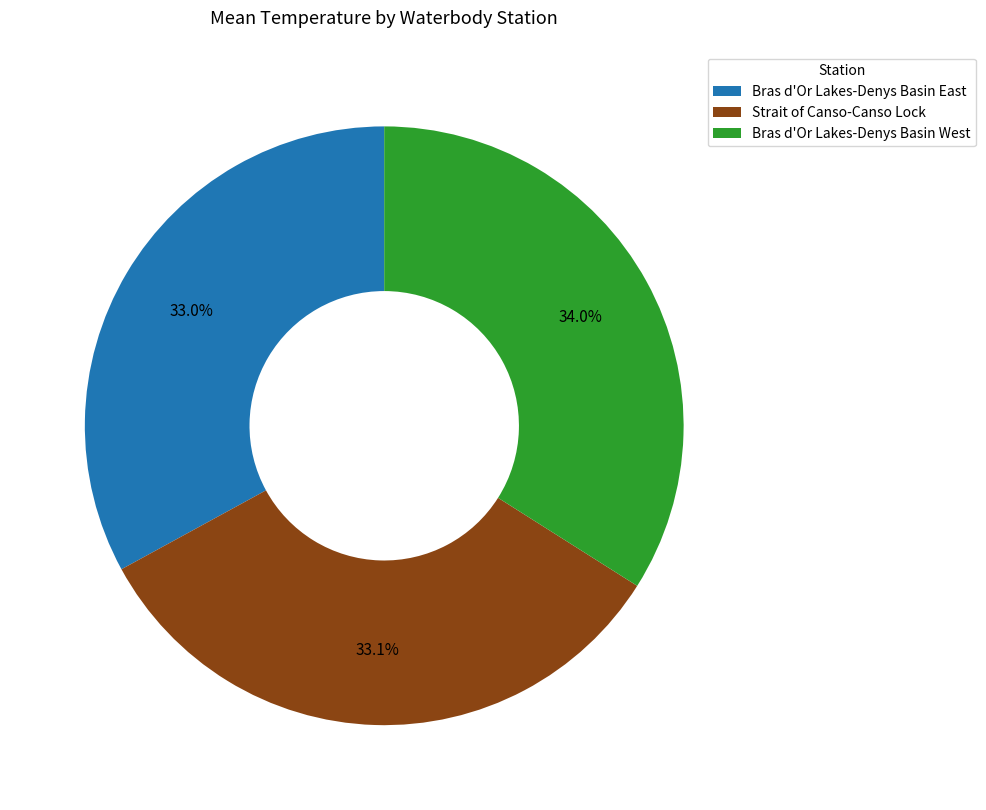

How many slices are in this pie chart?

3